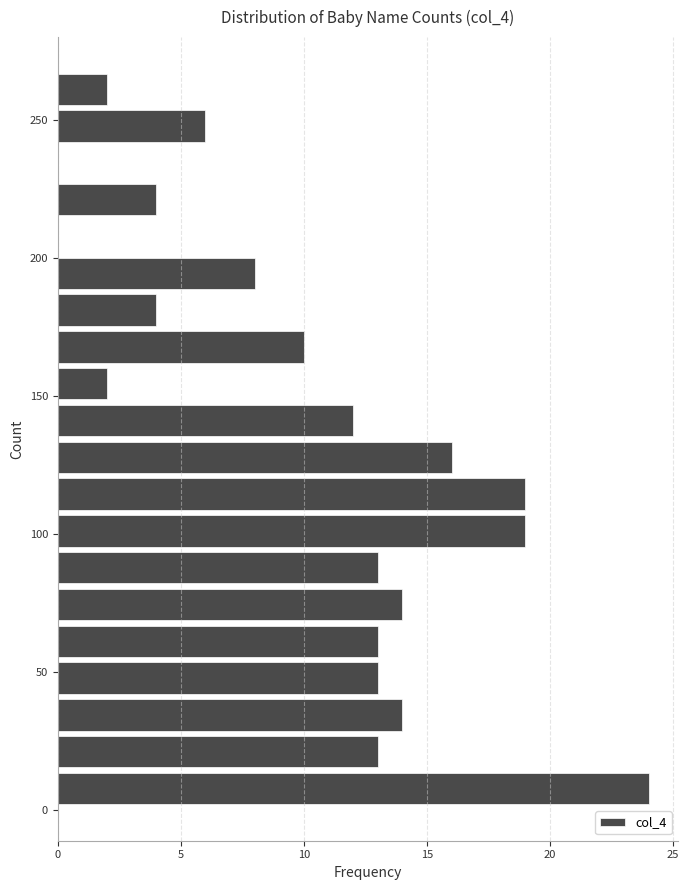

Around what value on the y-axis is the longest bar? Give the approximate position of its centre, as read against the axis.

10